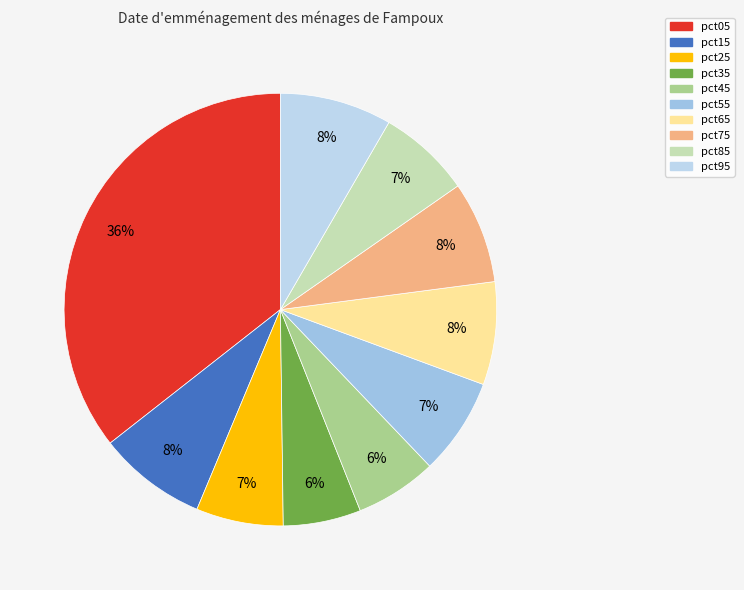

To the nearest percent, what is the average slice percentage?

10%